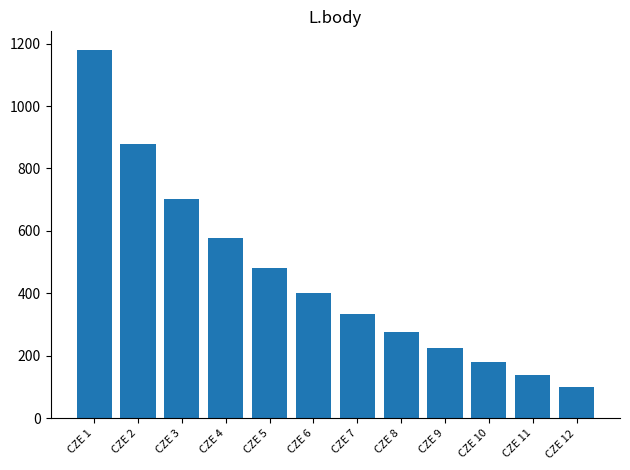

Does the chart contain any negative values?

No